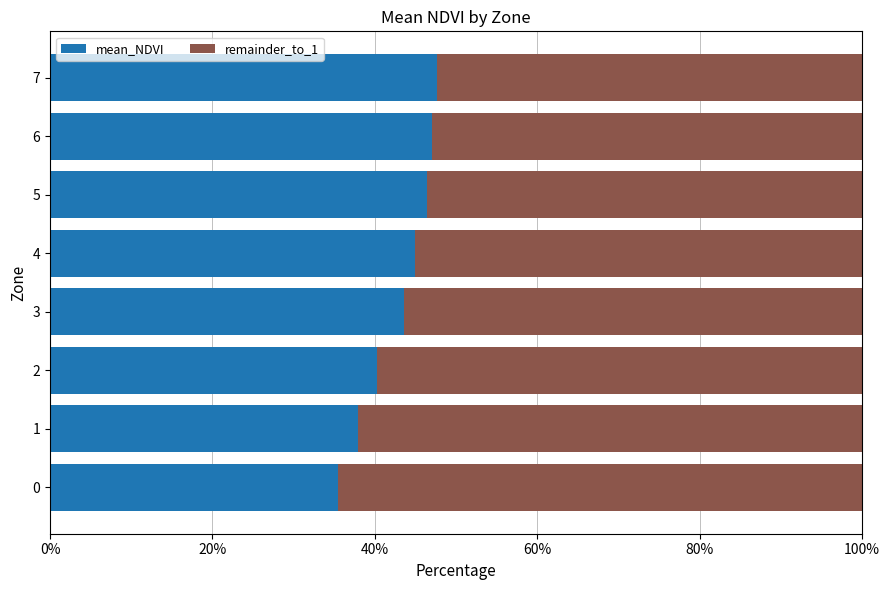

Is it true that mean_NDVI equals 35.5 at 0?

True